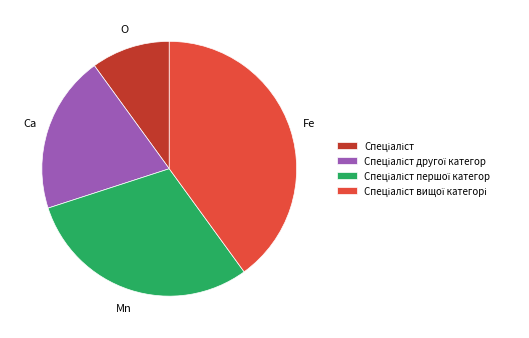

Does any single category account for the majority?

No